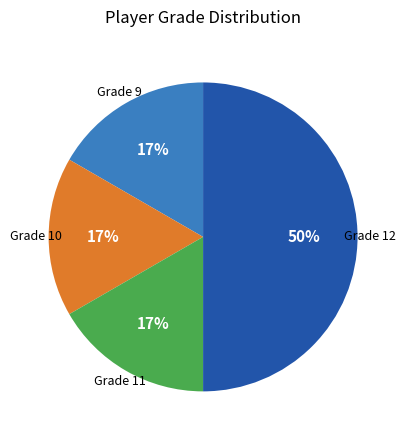

To the nearest percent, what is the average slice percentage?

25%